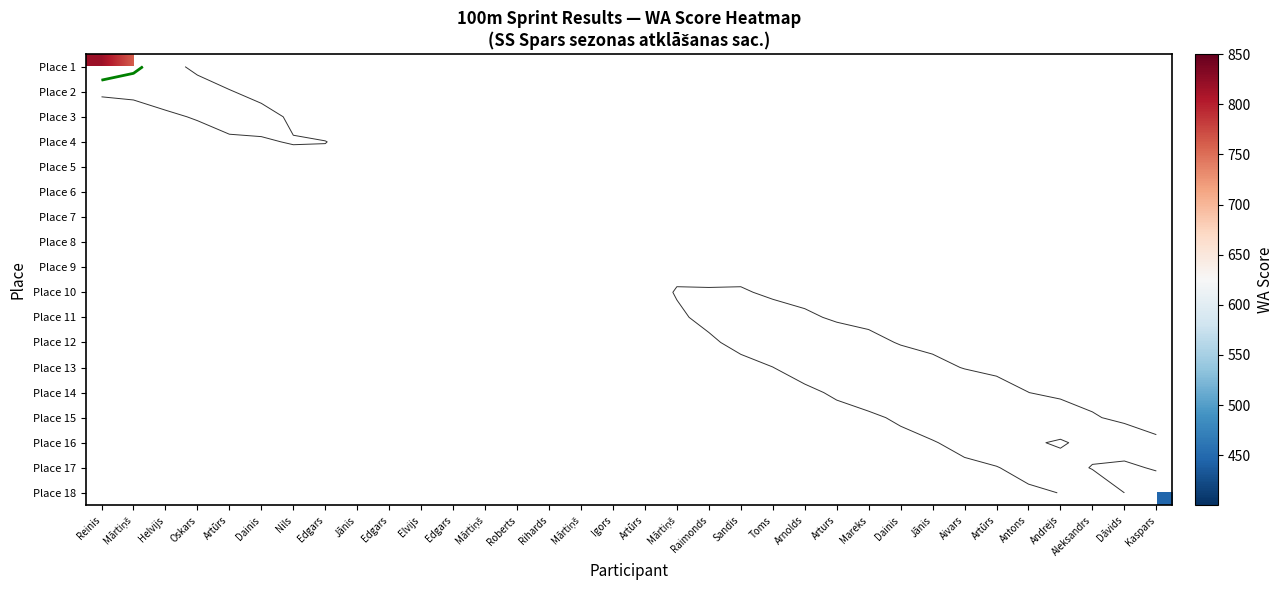

Between Toms and Mārtiņš, which is larger?

Mārtiņš